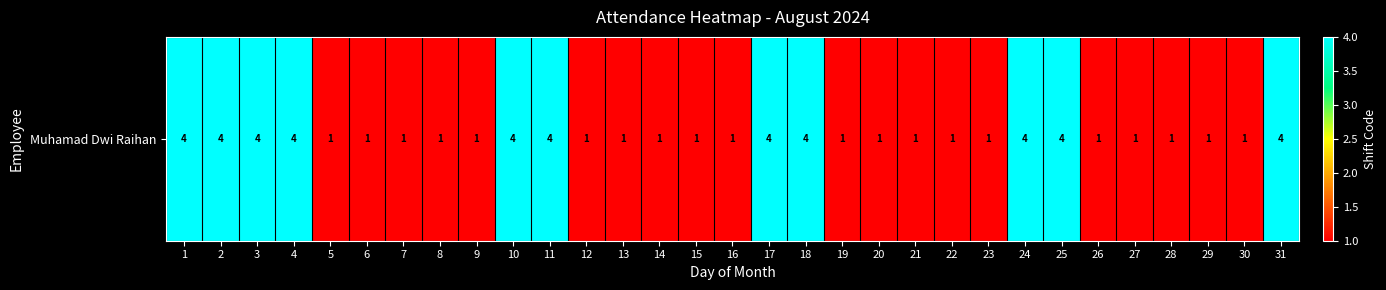

Which label corresponds to the smallest value in the chart?

5